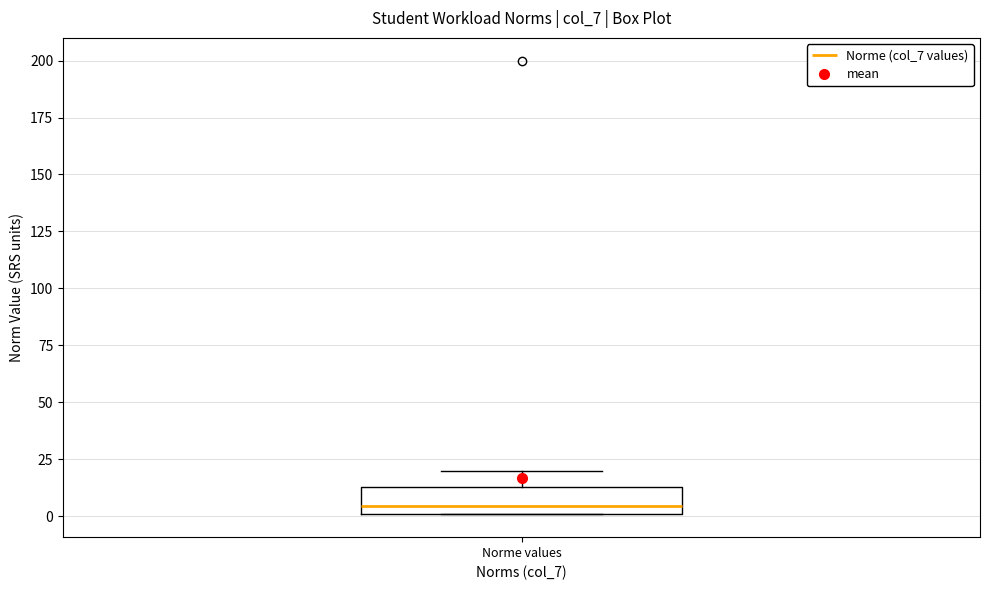

Transcribe this box plot: give where the median line is, the range the box spans, and where the two whiskers end, as read against the y-axis. The values are not printed on the chart, so give them approximately, as read against the axis.

median 5, box 0 to 15, whiskers 0 to 20